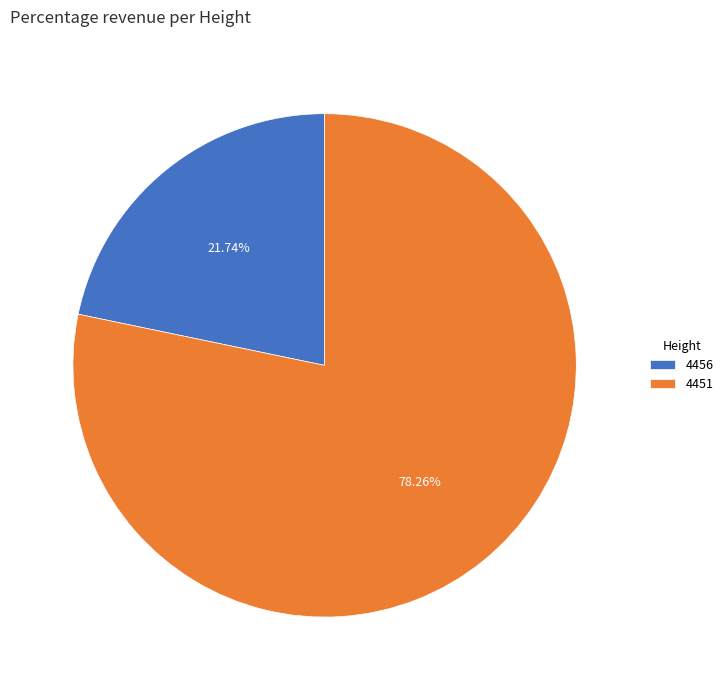

Combined, do 4456 and 4451 account for over 50%?

Yes